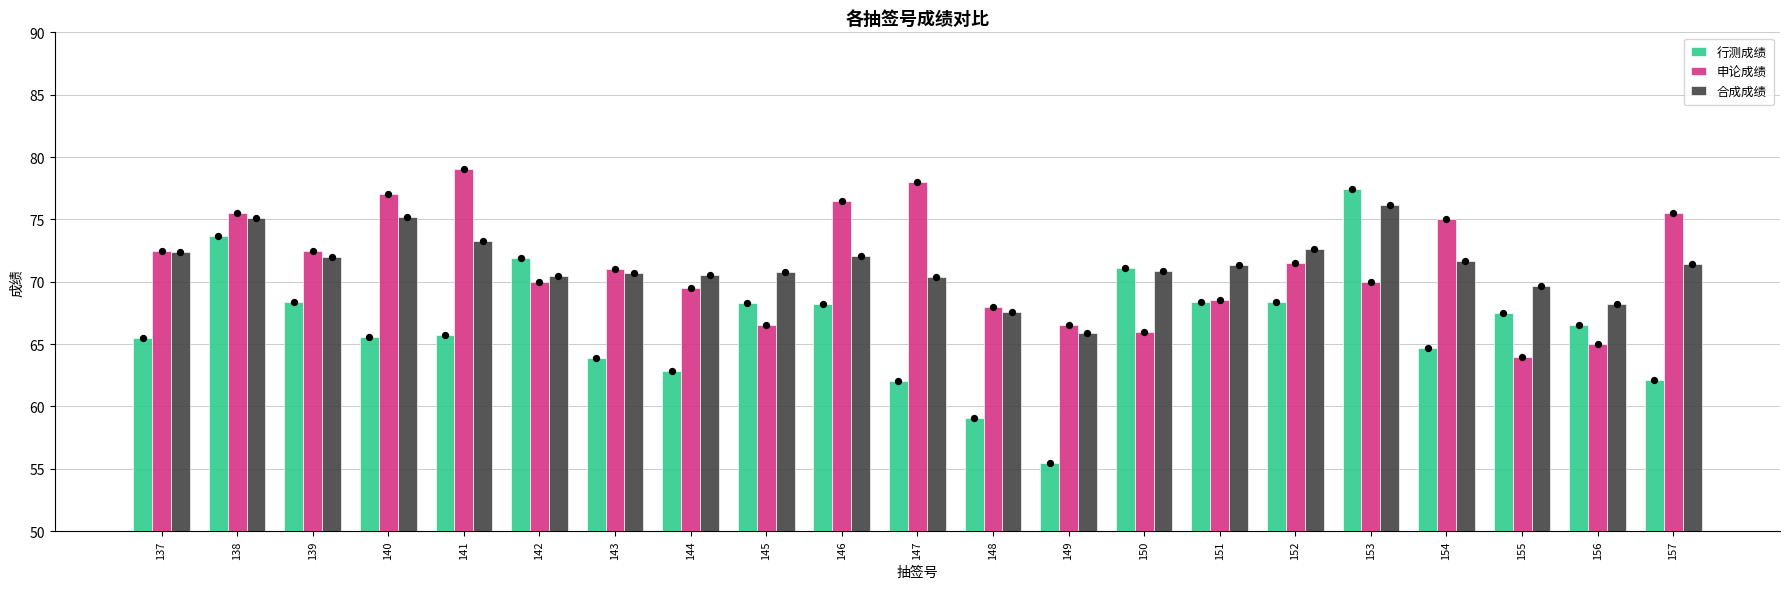

Which series contains the lowest Y value?

行测成绩